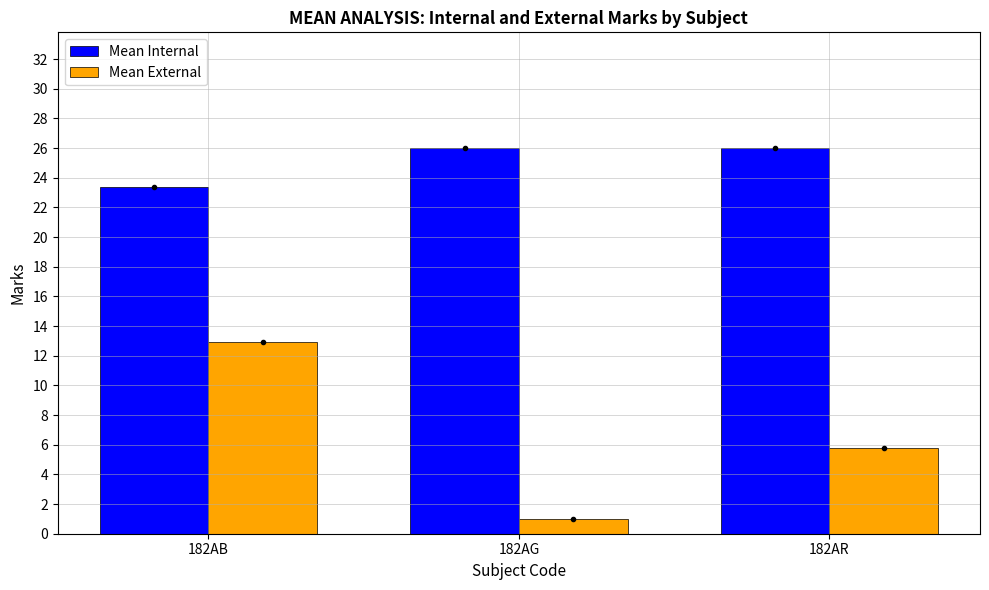

How many series are shown in this chart?

2